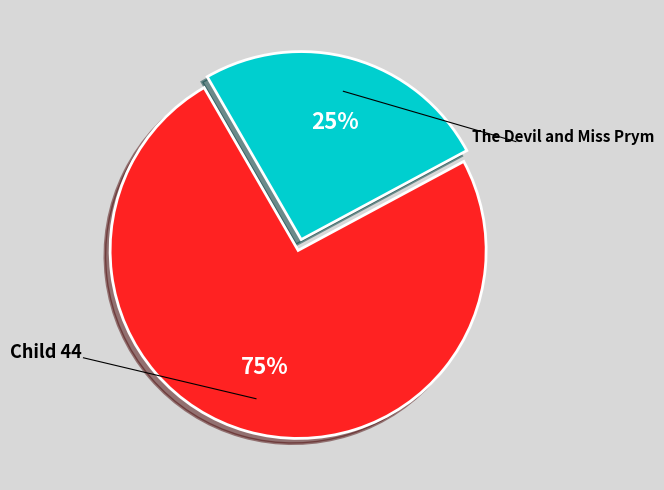

Does any single category account for the majority?

Yes